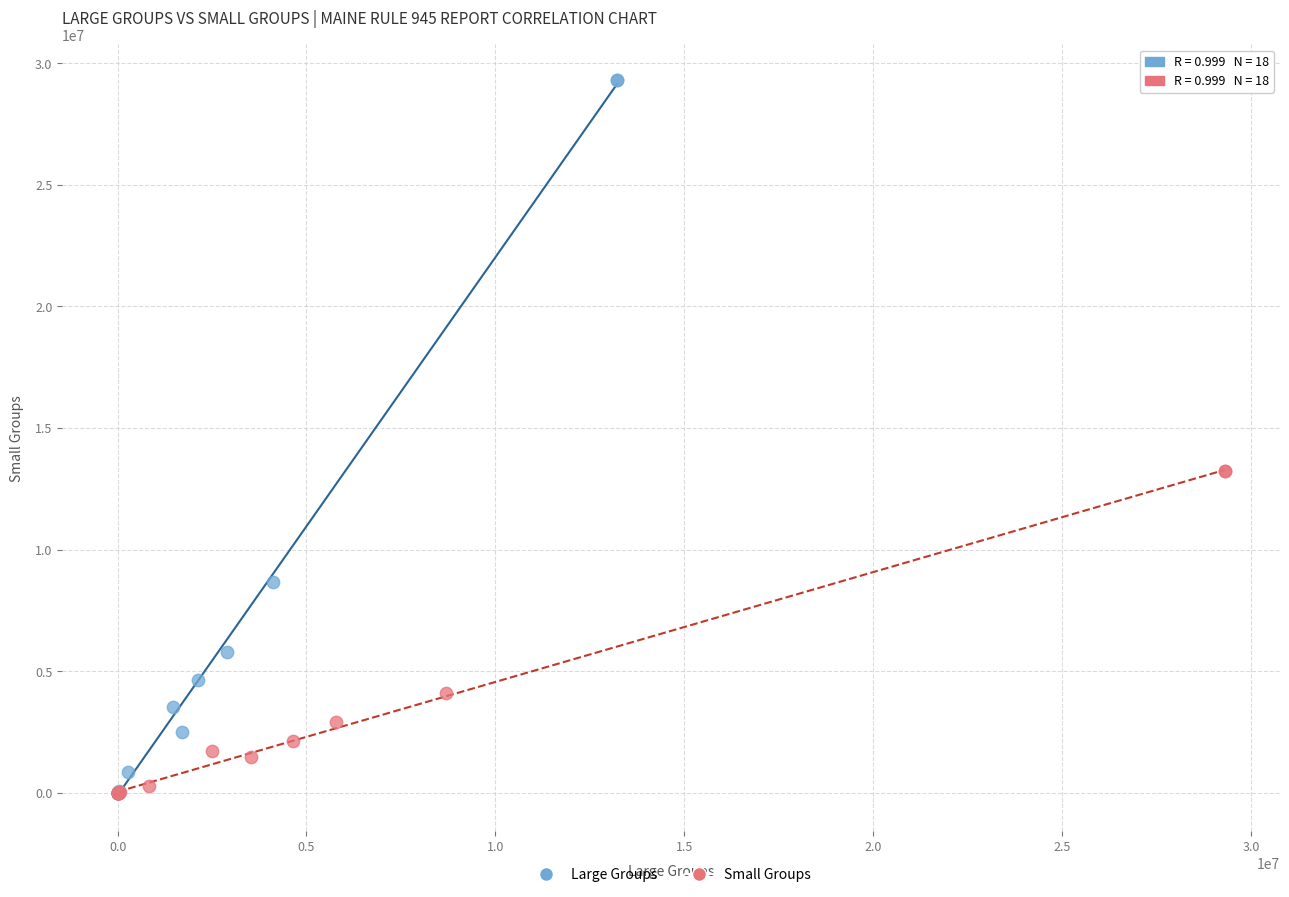

Which series has the widest spread of Y values?

Large Groups